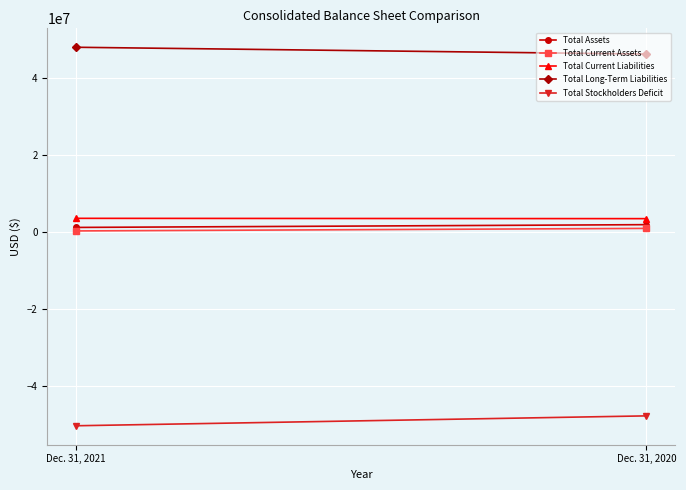

What are all the series names shown in the legend?

Total Assets, Total Current Assets, Total Current Liabilities, Total Long-Term Liabilities, Total Stockholders Deficit